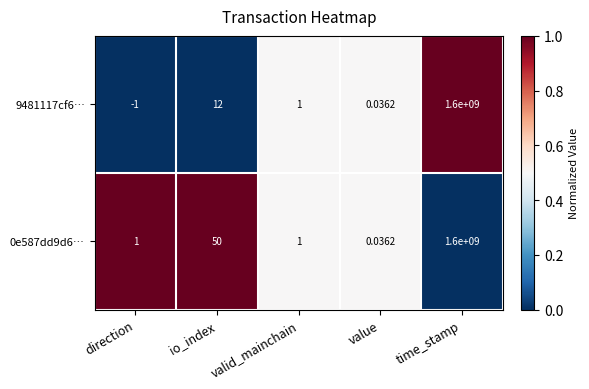

Which category has the lowest value in the 9481117cf6… series?

direction